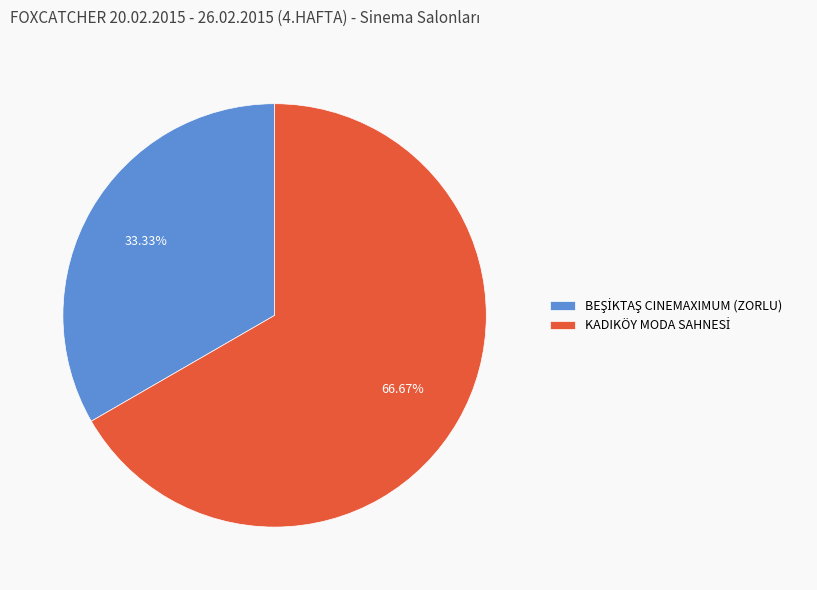

Is there a majority slice in this chart?

Yes